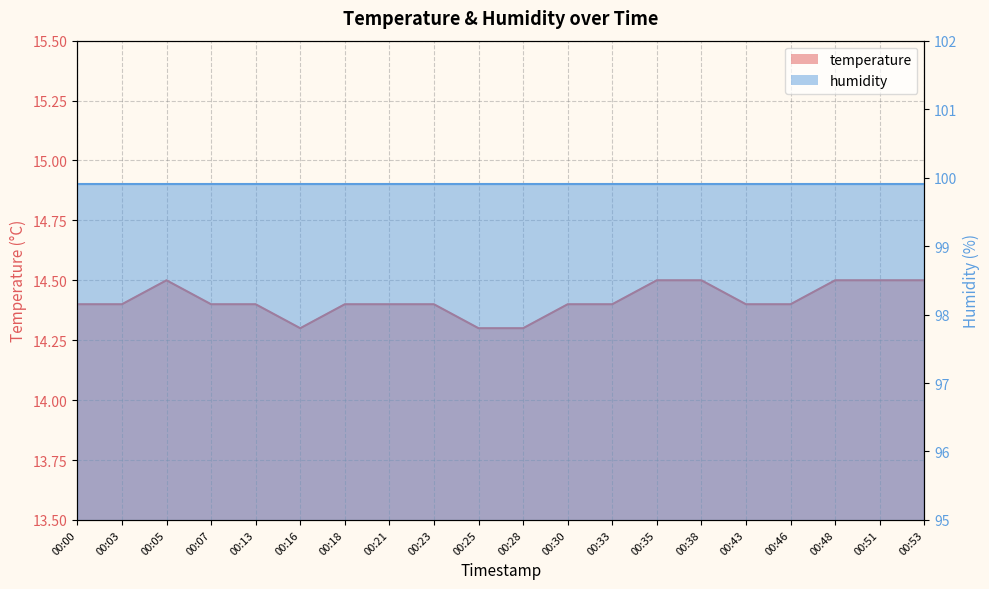

The value at 00:33 is 14.4. True or false?

True